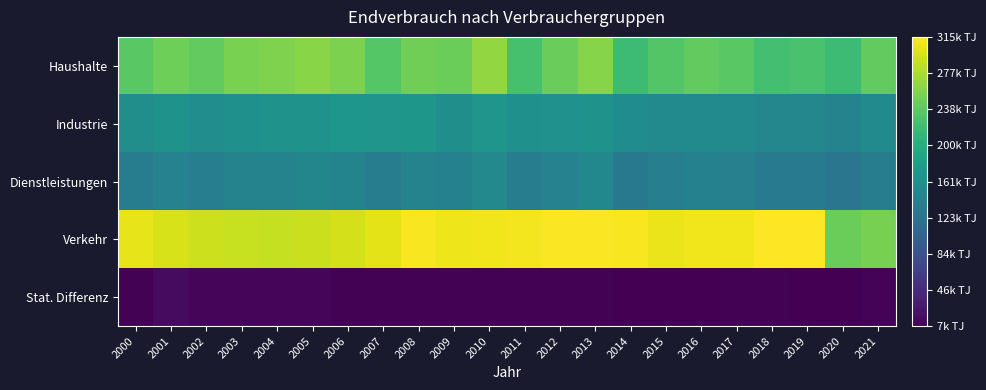

At which category is the sum across all series the highest?

2010